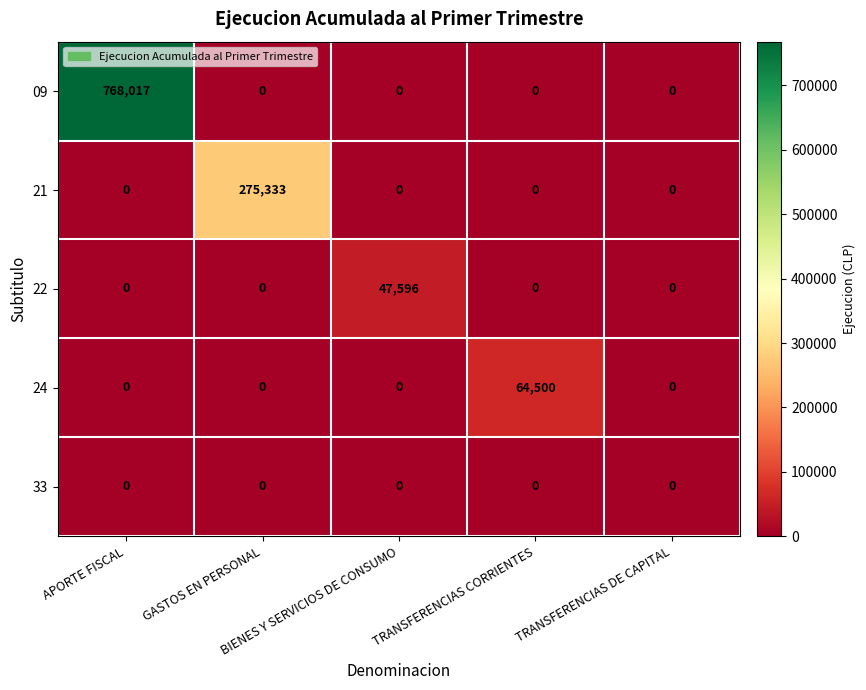

Which series has the widest spread of values?

09